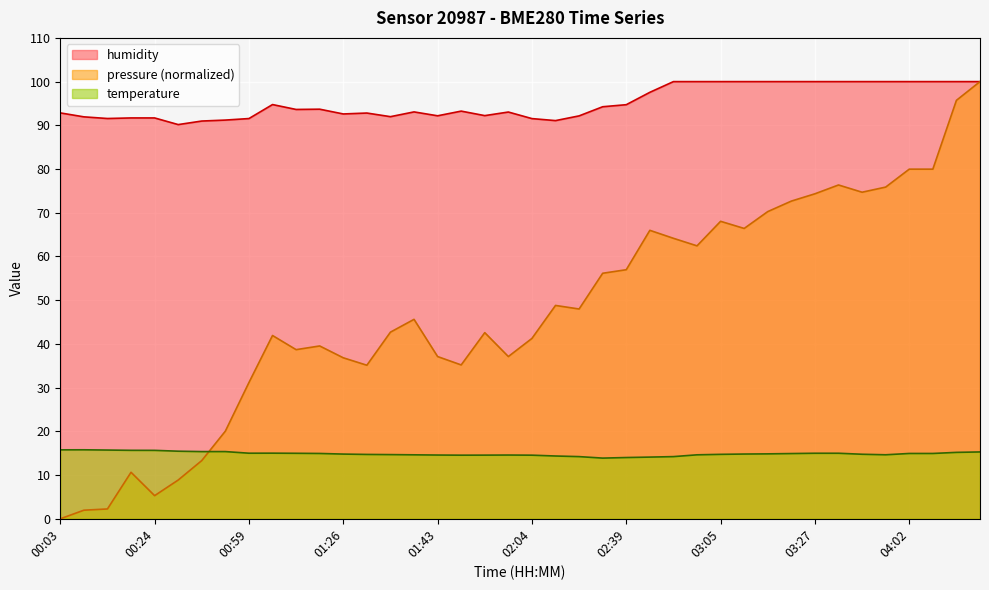

At which label does temperature reach its peak?

00:12